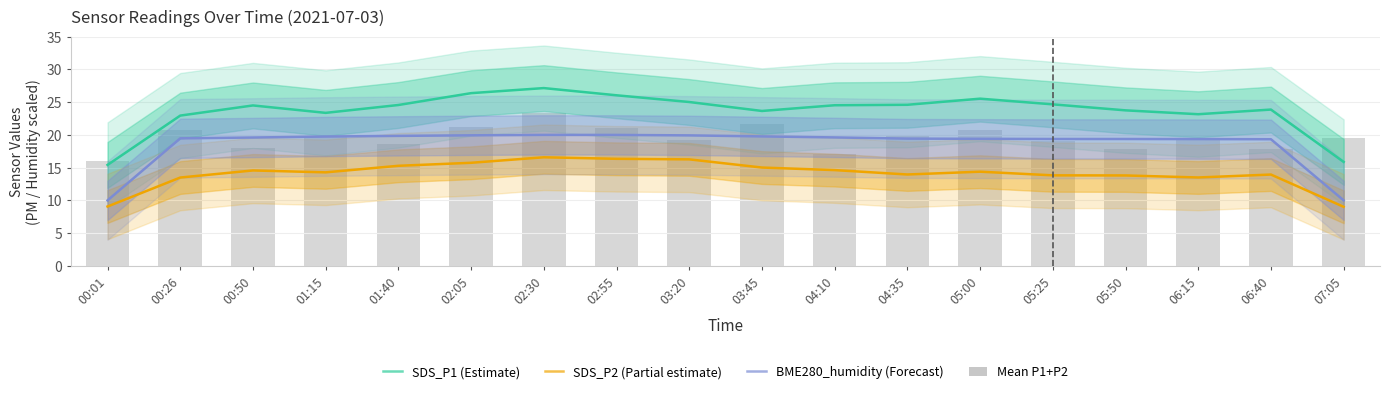

Which series has the widest spread of values?

SDS_P1 (Estimate)